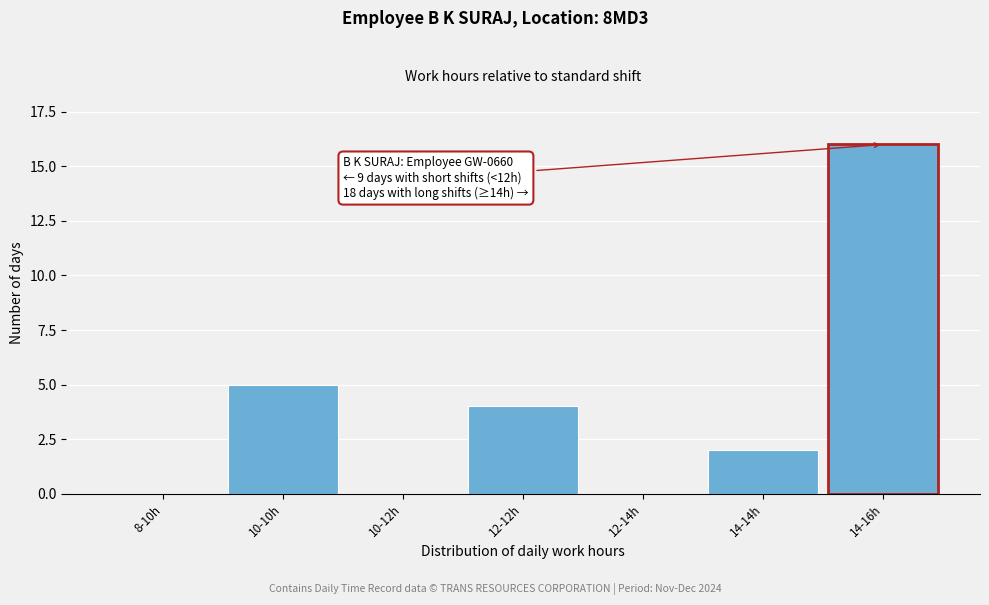

Reading left to right, list all the values displayed in this chart.

8-10h=0	10-10h=5	10-12h=0	12-12h=4	12-14h=0	14-14h=2	14-16h=16